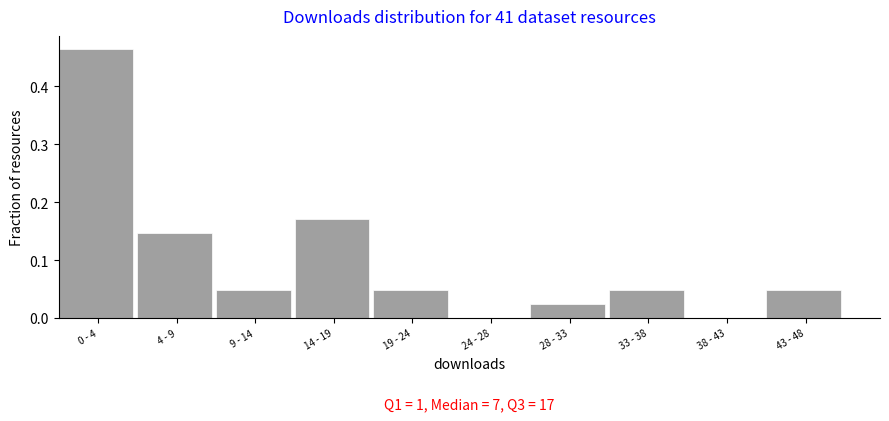

Between 9 - 14 and 38 - 43, which is larger?

9 - 14